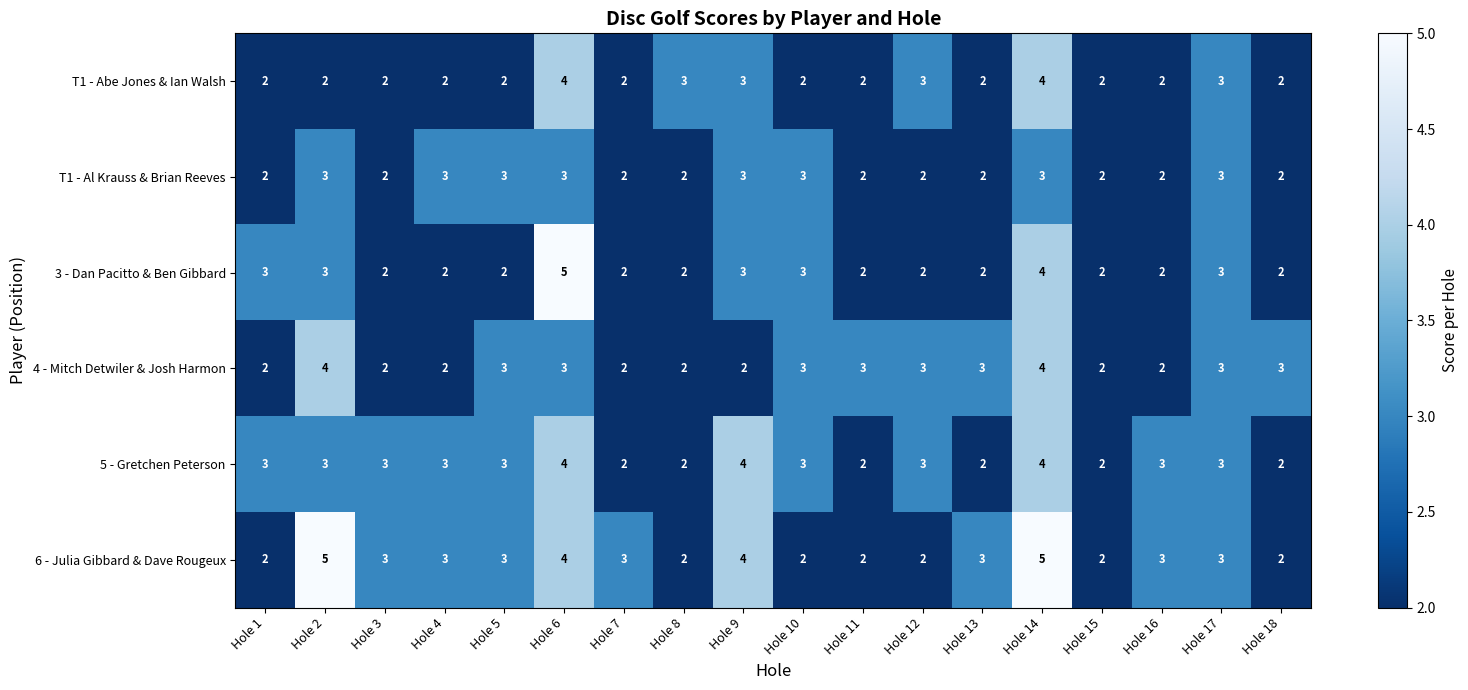

Is it true that T1 - Abe Jones & Ian Walsh equals 6 at Hole 6?

False